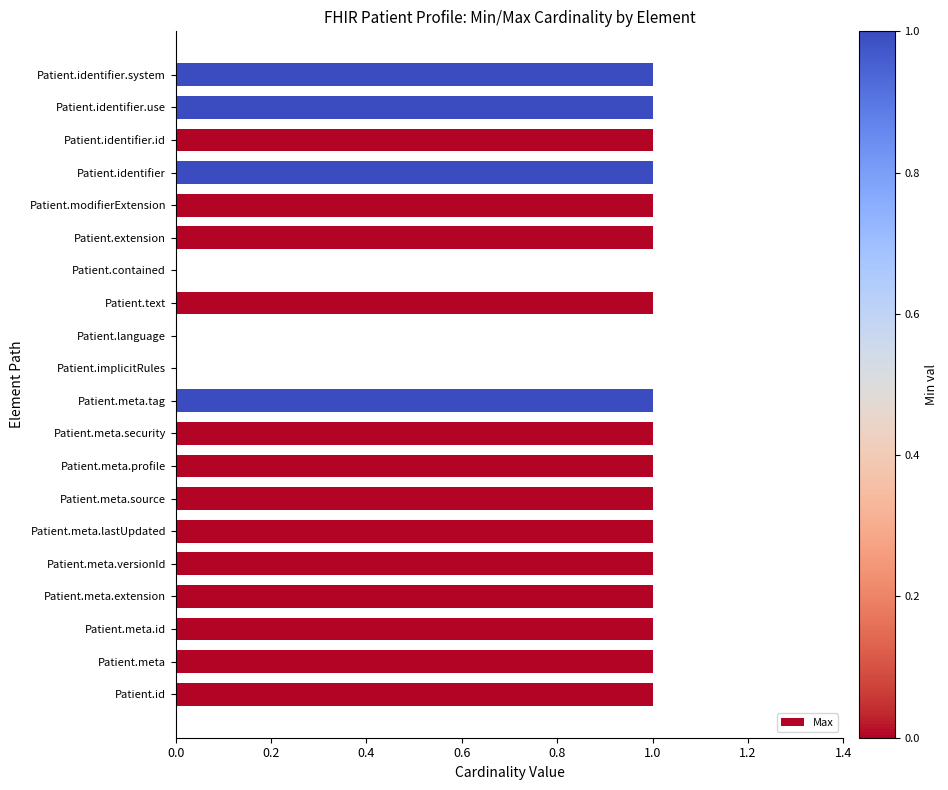

What is the greatest value displayed?

1